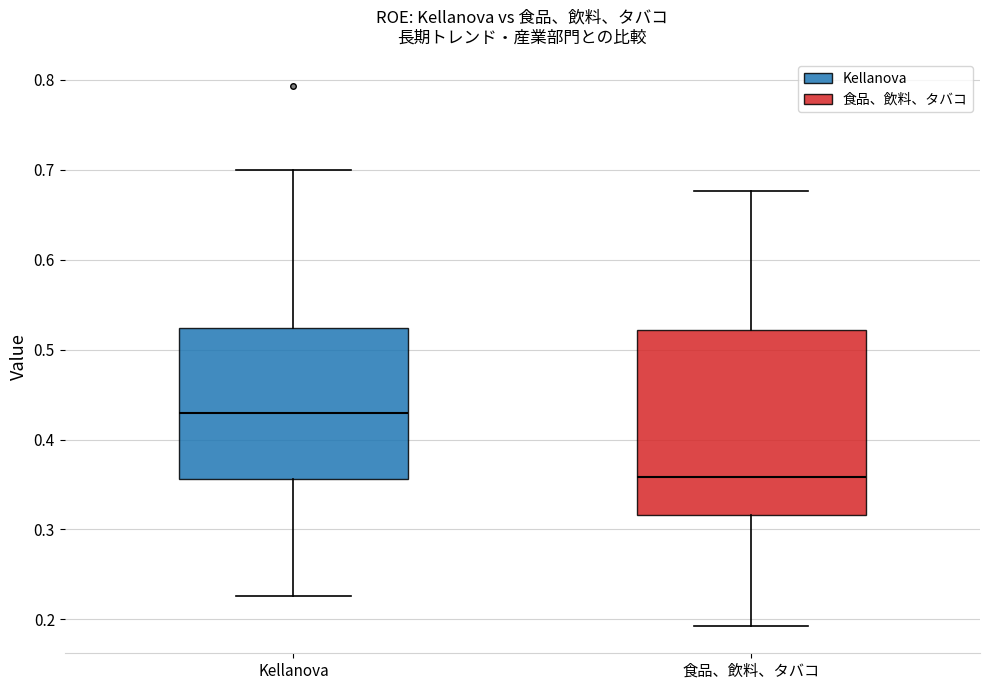

Which box's median line is the highest?

Kellanova